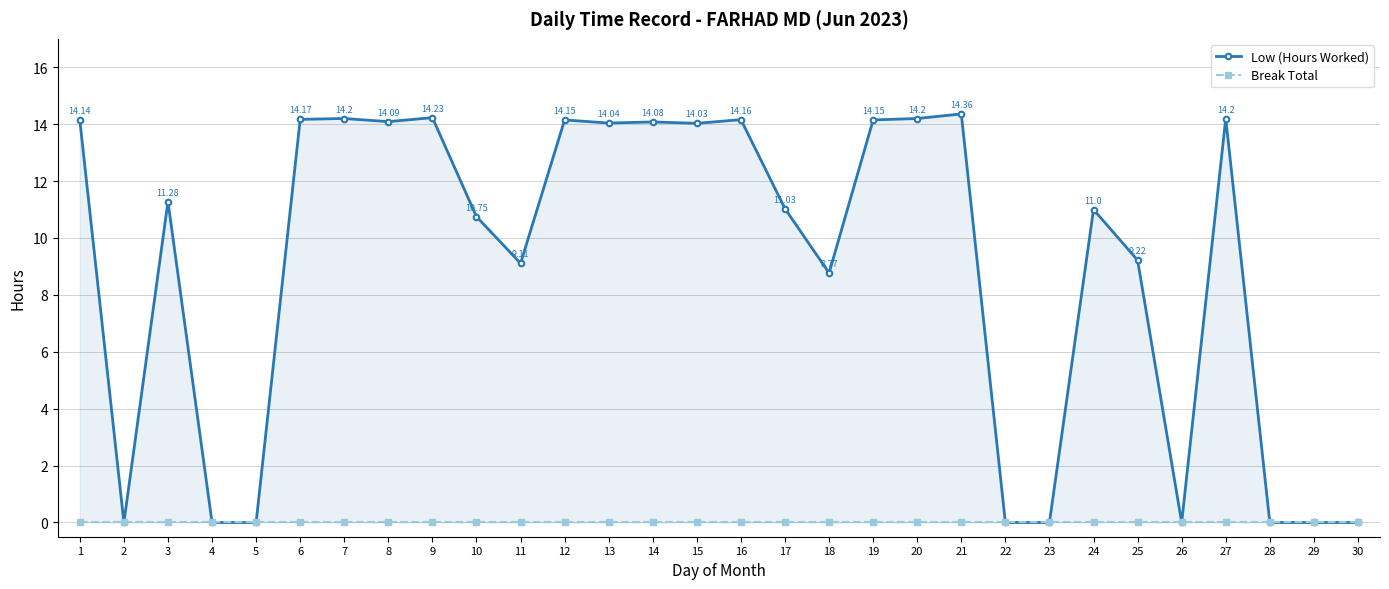

Is the value of Break Total at 26 greater than the value of Low (Hours Worked) at 29?

No